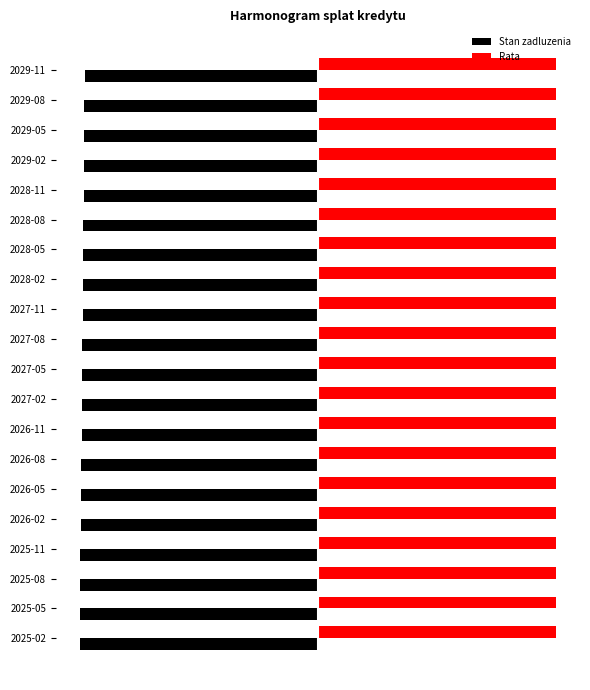

What are all the series names shown in the legend?

Stan zadluzenia, Rata